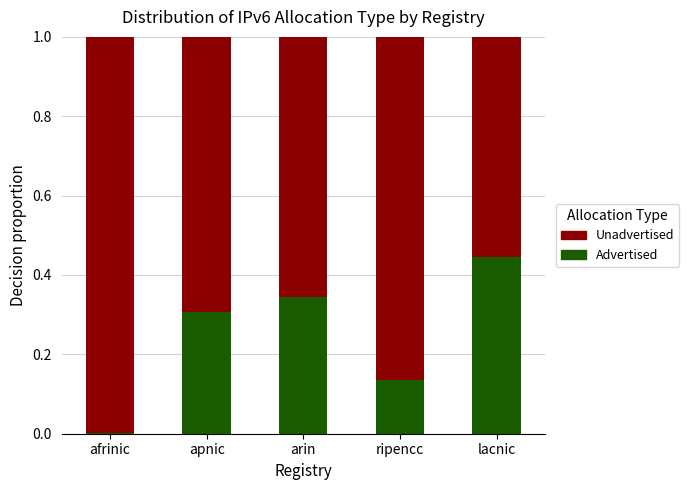

What is the total value across all series at lacnic?

1.0